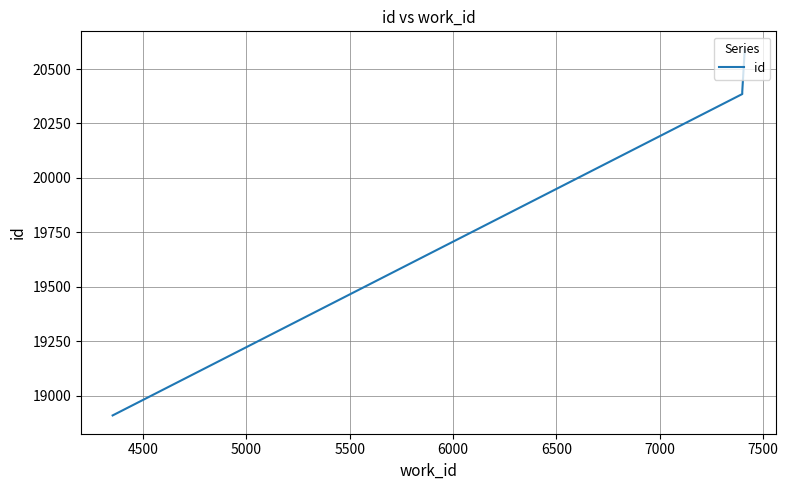

What is the smallest value displayed?

18909